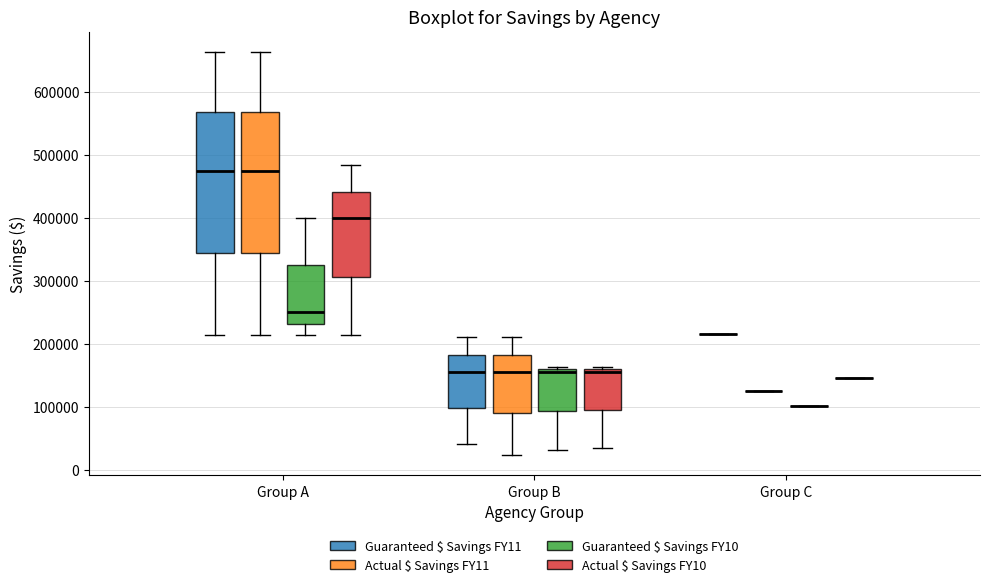

Reading left to right, read every box against the y-axis: the position of its median line, the range the box covers, and the ends of its whiskers. The values are not printed on the chart, so give them approximately, as read against the axis.

Group A (Guaranteed $ Savings FY11): median 470000, box 340000 to 570000, whiskers 210000 to 660000
Group A (Actual $ Savings FY11): median 470000, box 340000 to 570000, whiskers 210000 to 660000
Group A (Guaranteed $ Savings FY10): median 250000, box 230000 to 320000, whiskers 210000 to 400000
Group A (Actual $ Savings FY10): median 400000, box 310000 to 440000, whiskers 210000 to 480000
Group B (Guaranteed $ Savings FY11): median 160000, box 100000 to 180000, whiskers 40000 to 210000
Group B (Actual $ Savings FY11): median 160000, box 90000 to 180000, whiskers 20000 to 210000
Group B (Guaranteed $ Savings FY10): median 160000 (just below the box's upper edge), box 90000 to 160000, whiskers 30000 to 160000 (just above the box's upper edge)
Group B (Actual $ Savings FY10): median 160000 (just below the box's upper edge), box 100000 to 160000, whiskers 30000 to 160000 (just above the box's upper edge)
Group C (Guaranteed $ Savings FY11): box collapsed to a line at 220000, whiskers 220000 to 220000
Group C (Actual $ Savings FY11): box collapsed to a line at 130000, whiskers 130000 to 130000
Group C (Guaranteed $ Savings FY10): box collapsed to a line at 100000, whiskers 100000 to 100000
Group C (Actual $ Savings FY10): box collapsed to a line at 150000, whiskers 150000 to 150000